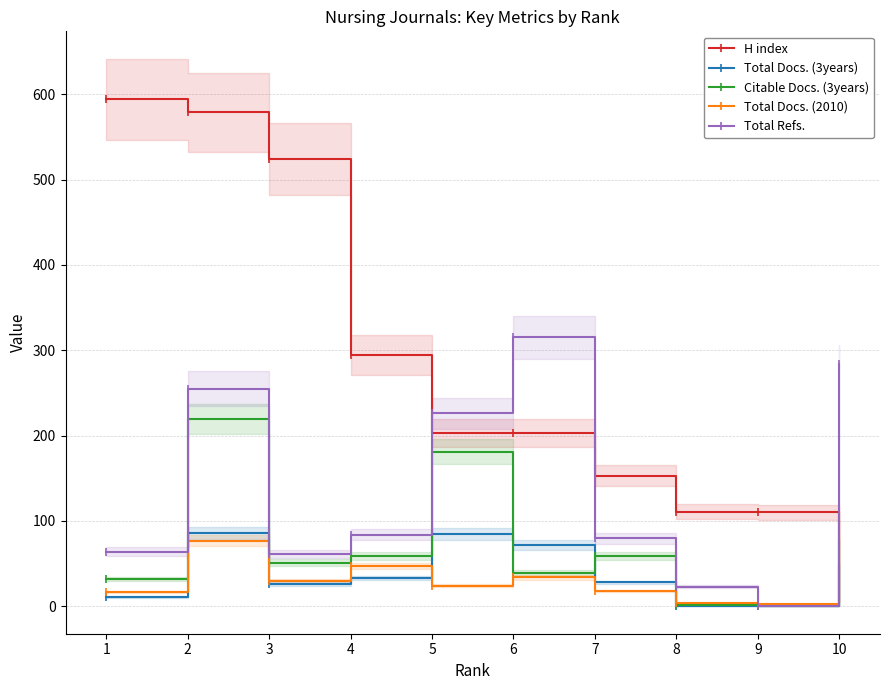

How many values in the Total Refs. series are below 84?

5